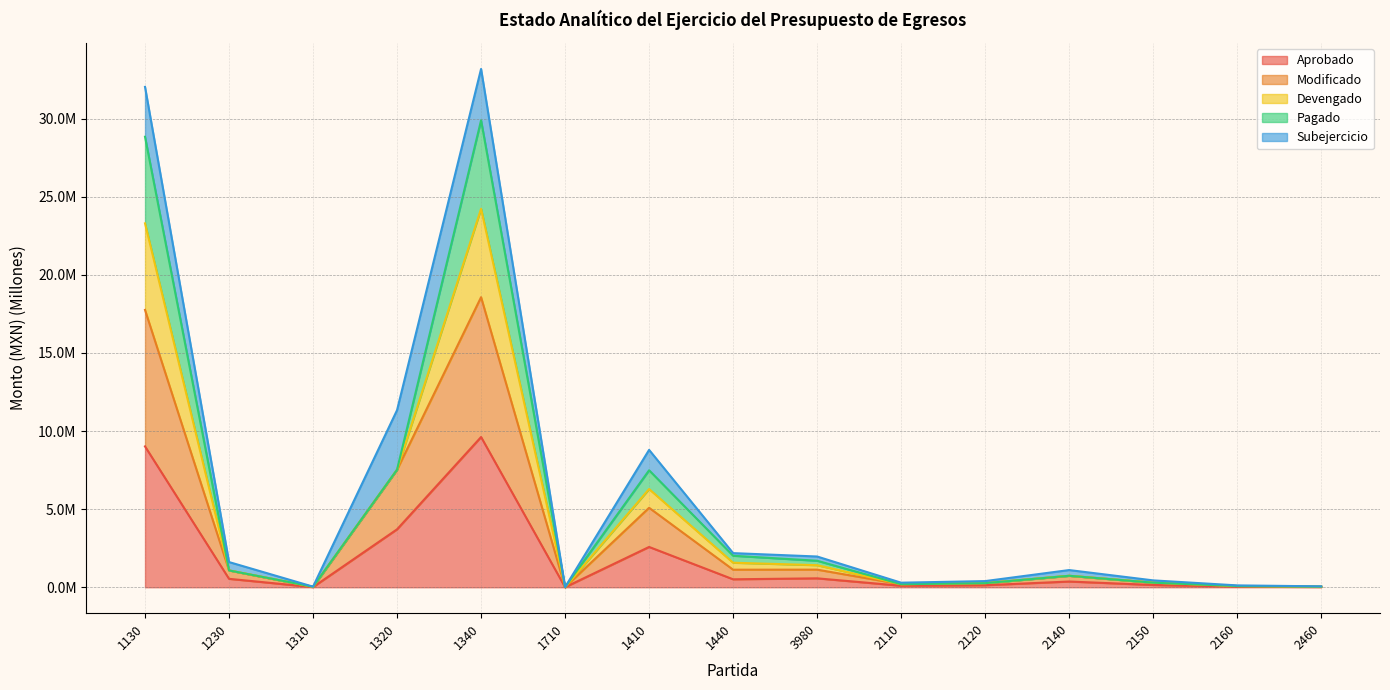

True or false: Aprobado and Devengado intersect in this chart.

False